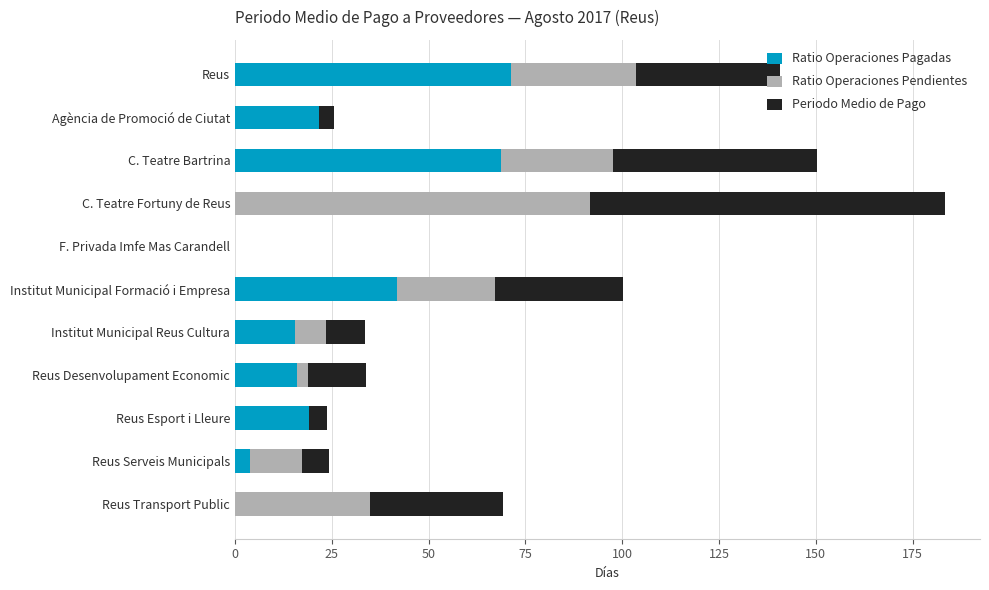

What is the maximum value for Ratio Operaciones Pagadas?

71.2